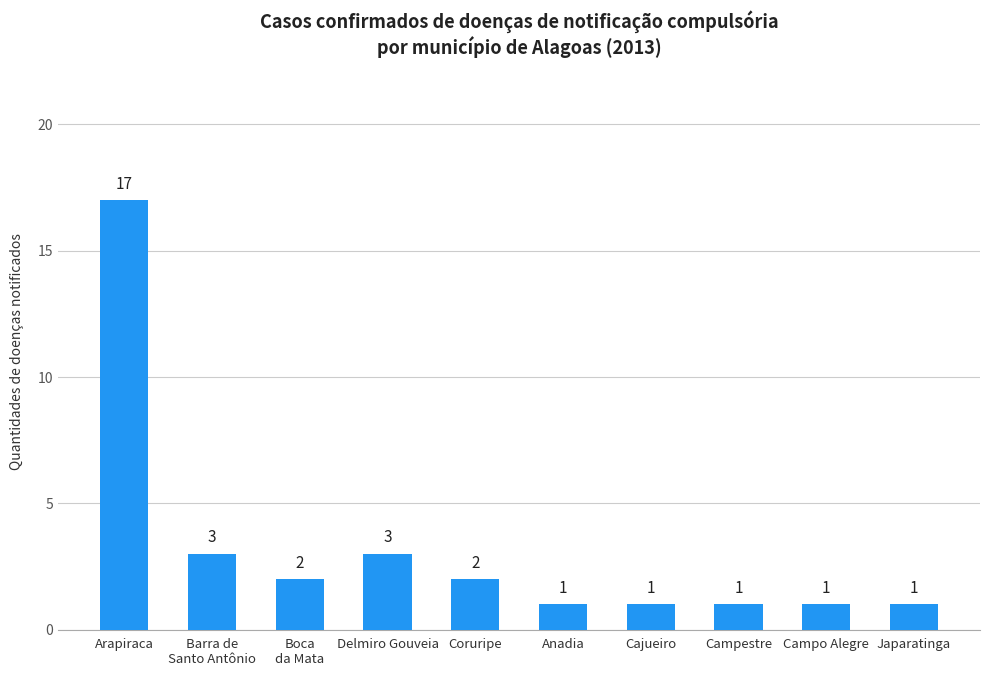

How many bars are there in total?

10